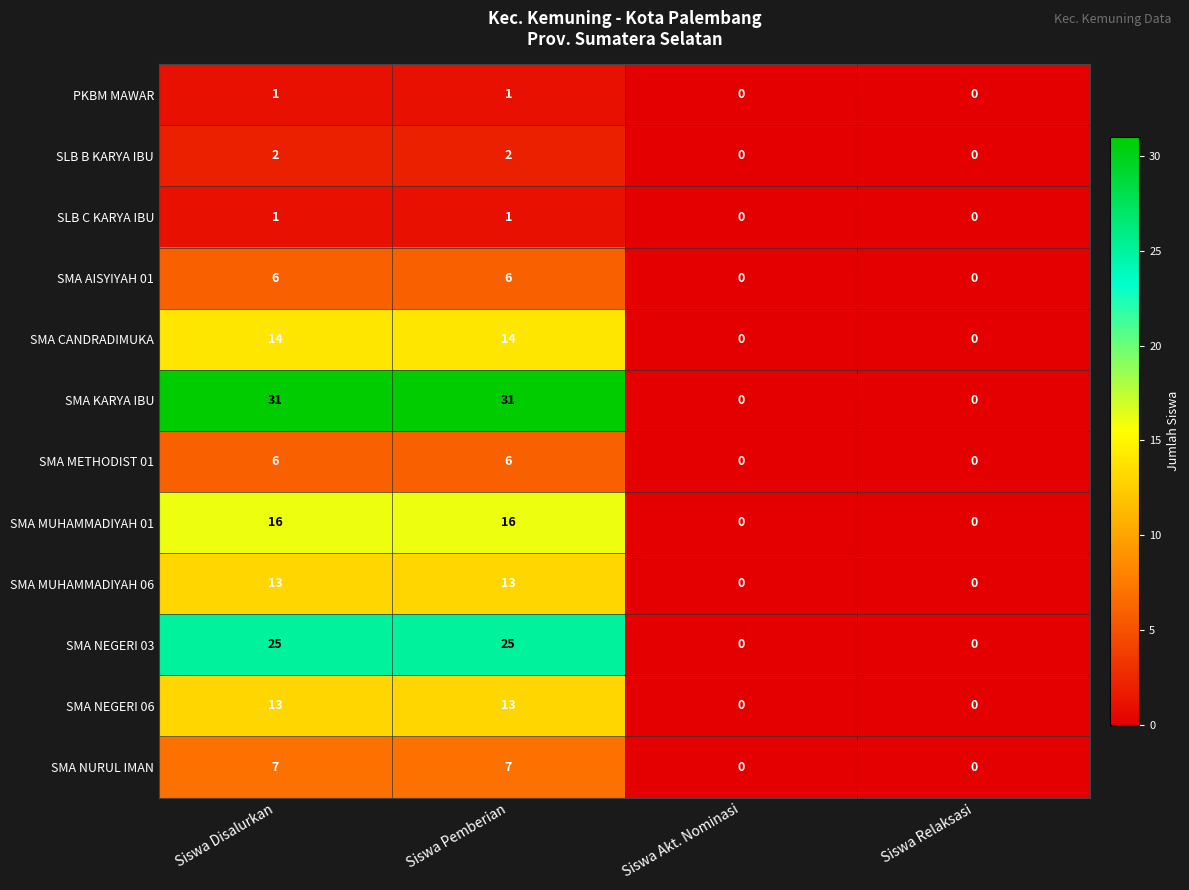

Between Siswa Pemberian and Siswa Relaksasi, which series saw the biggest shift?

SMA KARYA IBU